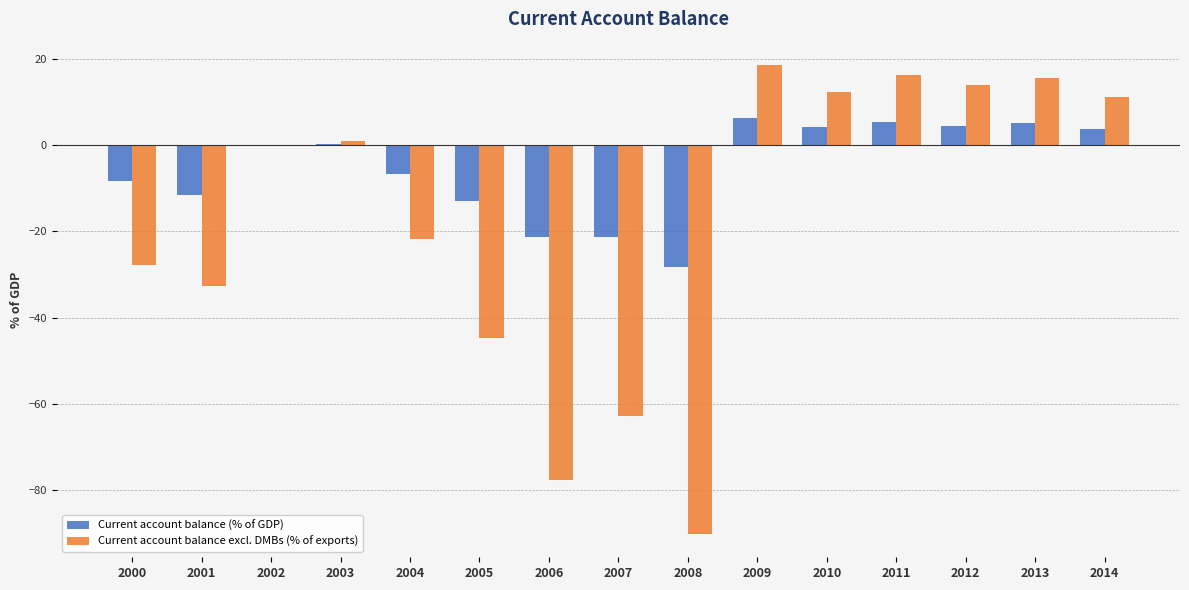

What is the maximum value shown in the chart?

18.5